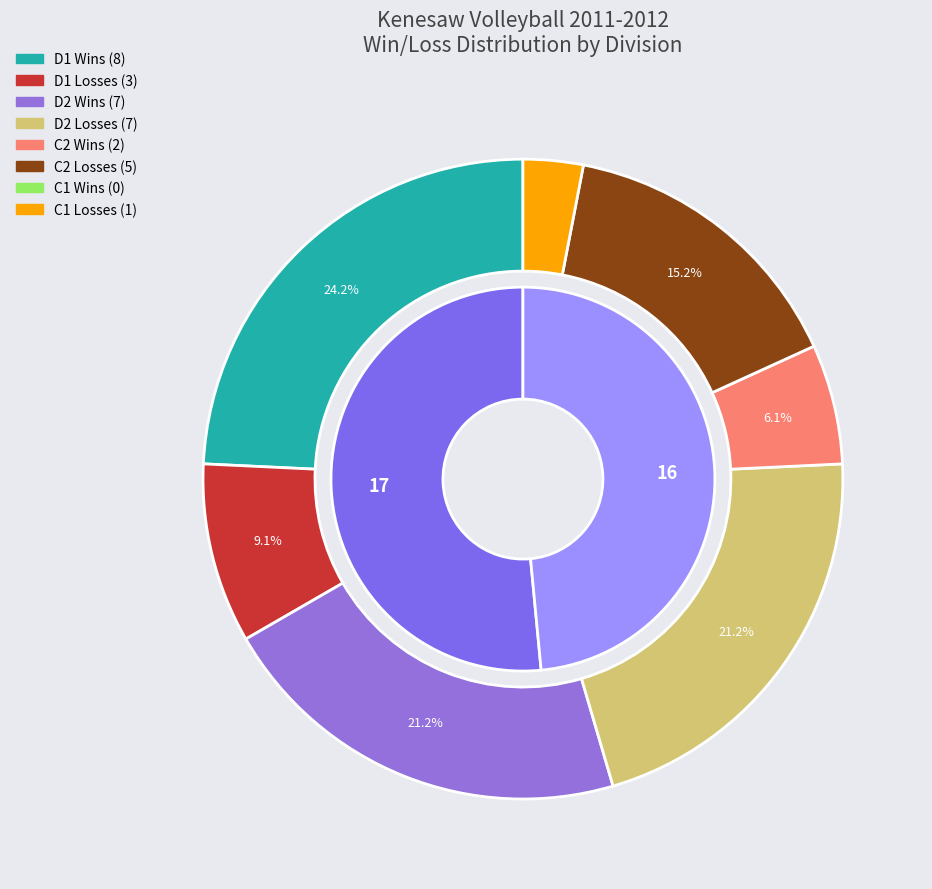

What percentage is NOT represented by C2?

78.9%